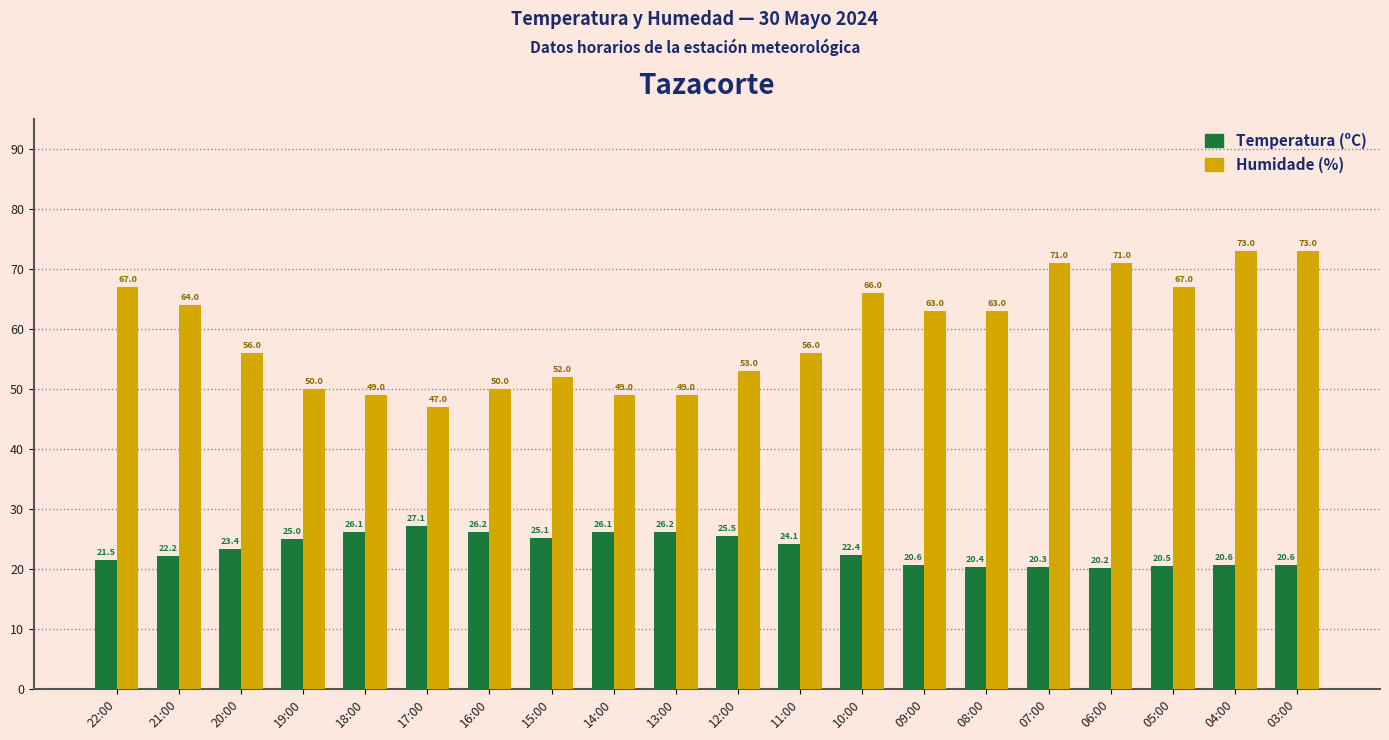

What is the label of the 15th bar from the right?

17:00